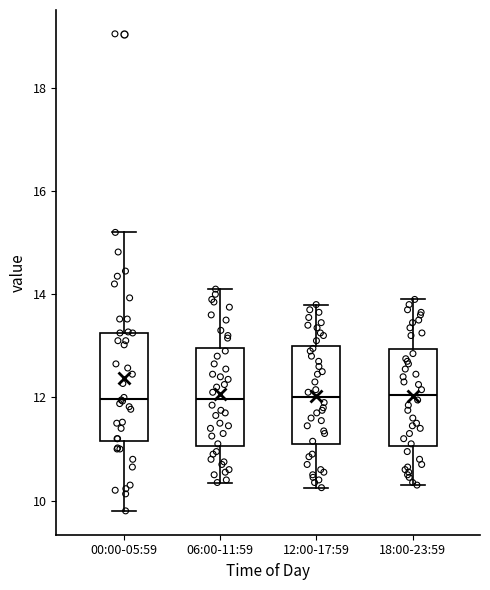

Where is the upper edge of the box for 00:00-05:59 on the y-axis? The values are not printed on the chart, so give them approximately, as read against the axis.

13.2